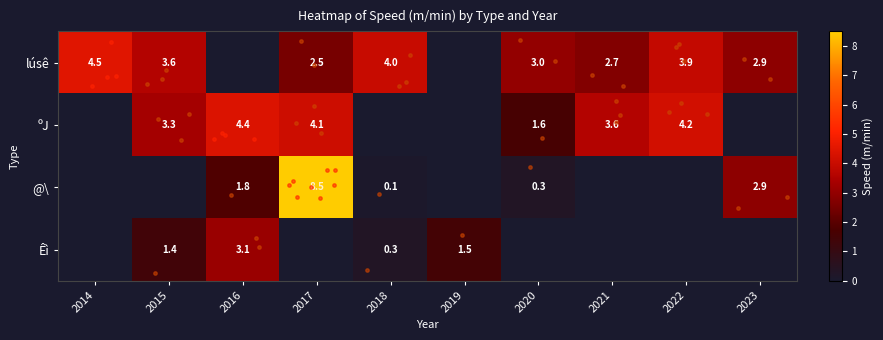

Count the number of data series in this chart.

4